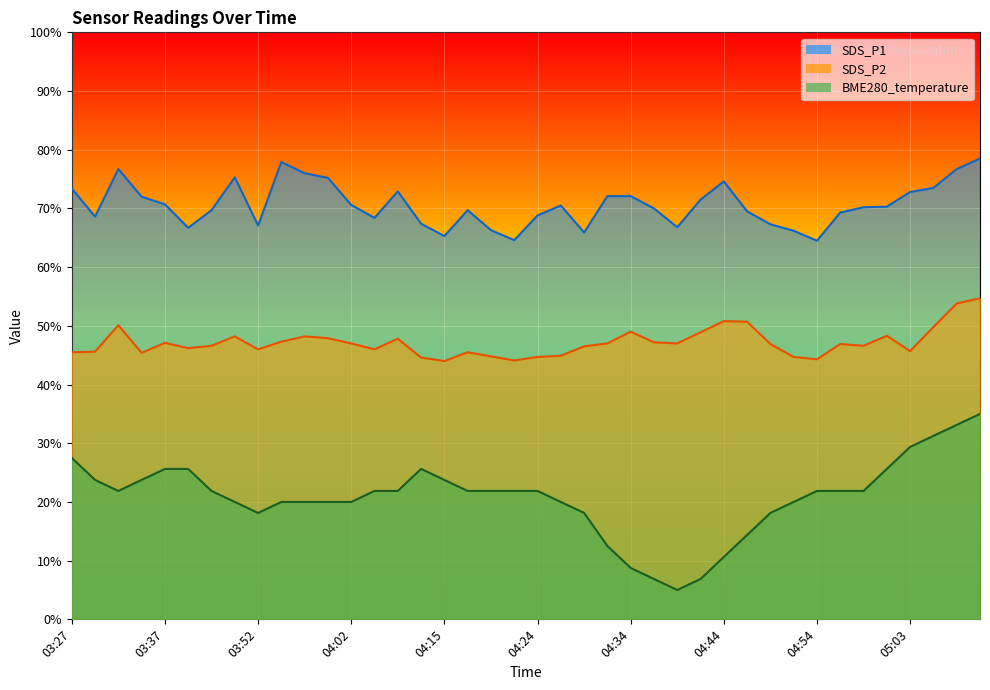

Where is the first local maximum for SDS_P2?

03:32